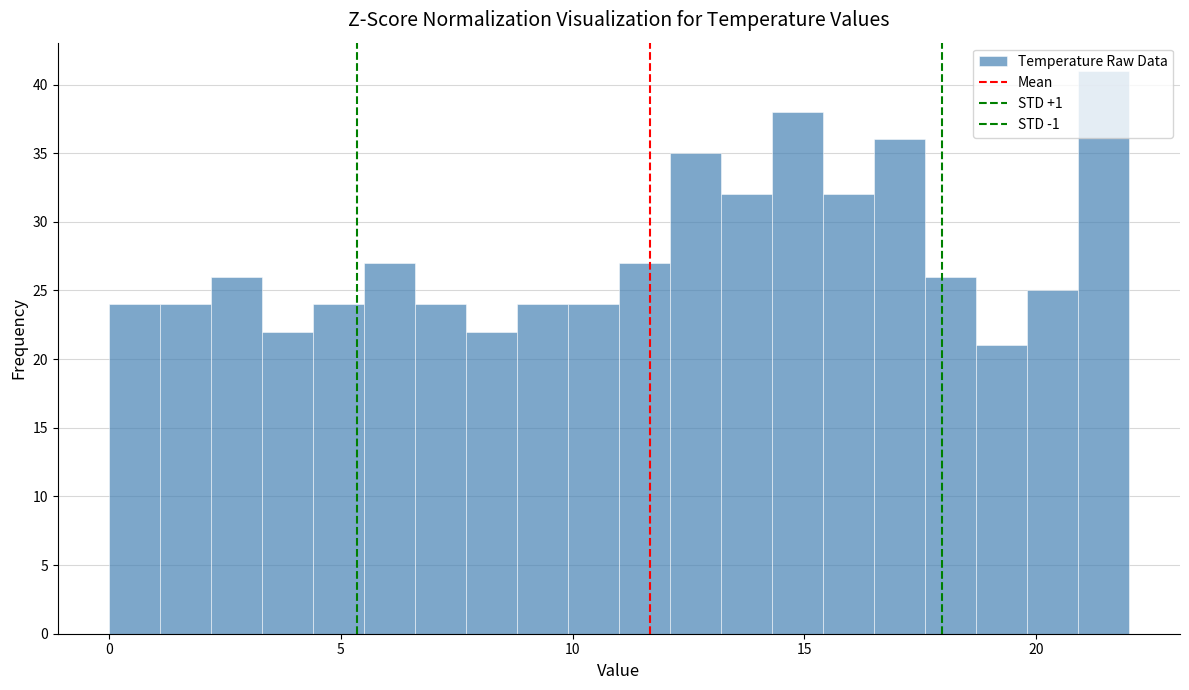

Read against the x-axis, roughly where is the centre of the tallest bar?

21.5